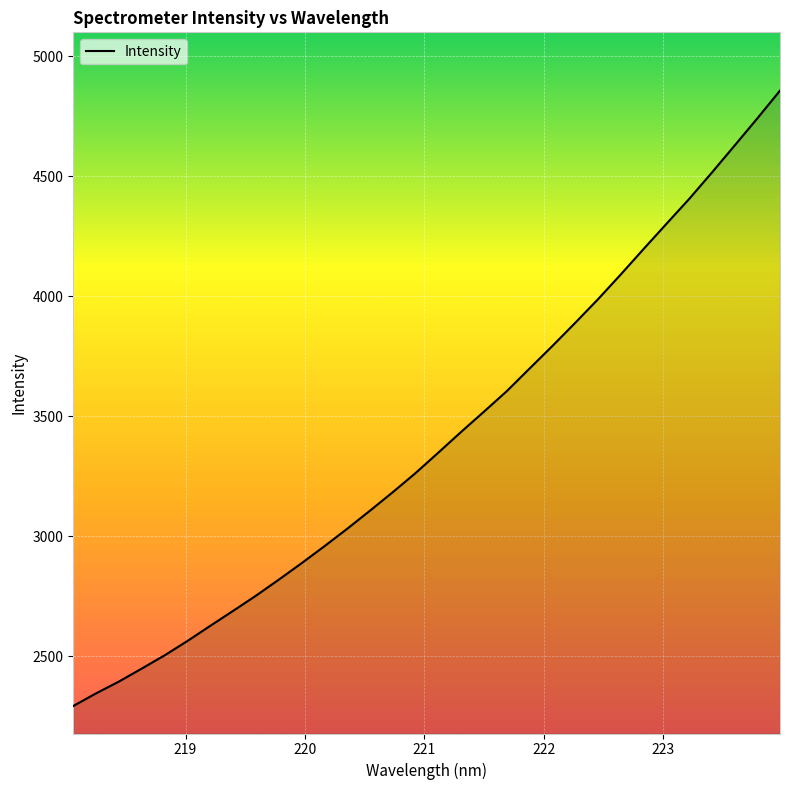

How many lines are shown in the chart?

1